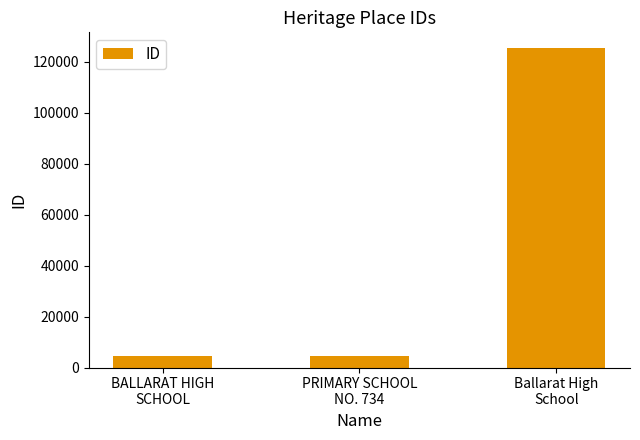

Between Ballarat High
School and BALLARAT HIGH
SCHOOL, which is larger?

Ballarat High
School